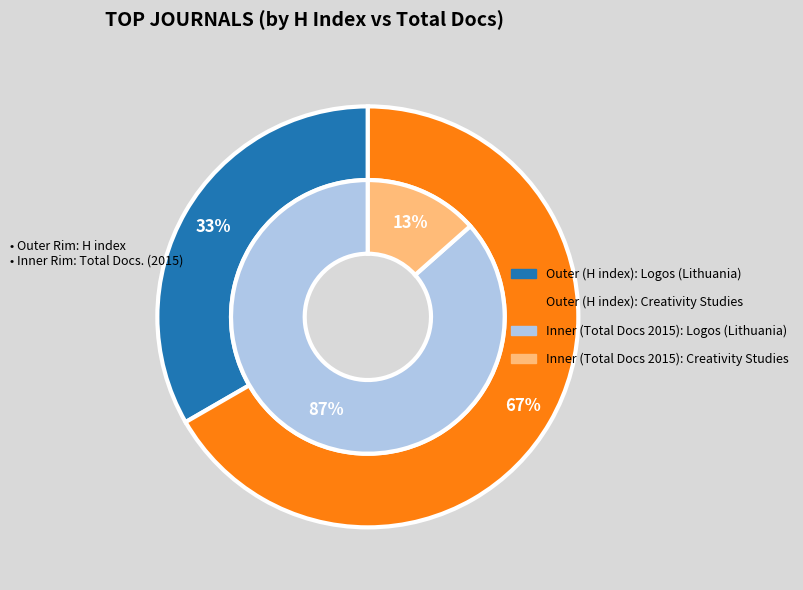

Is there a majority slice in this chart?

Yes